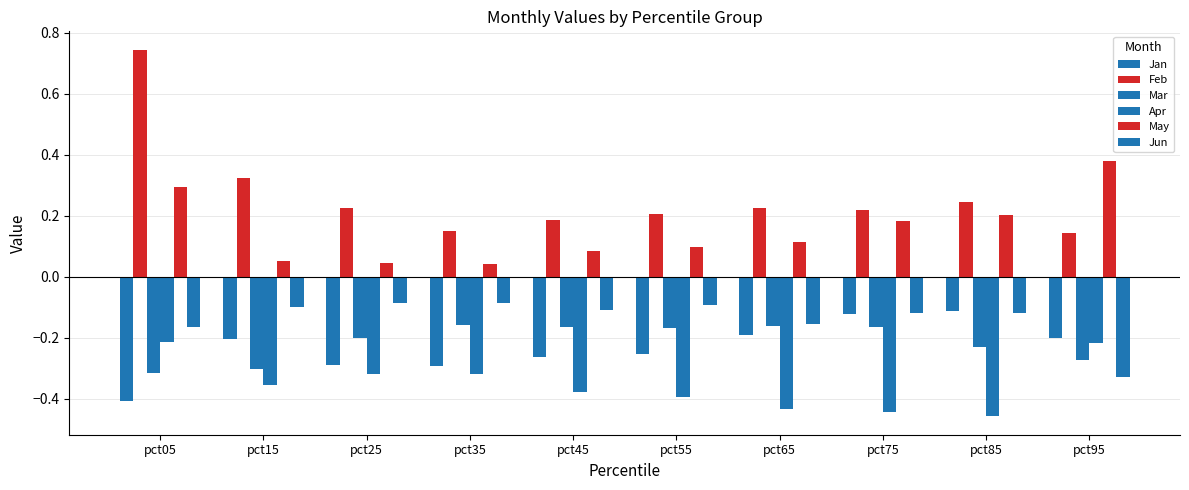

Rank the categories by May value from highest to lowest.

pct95, pct05, pct85, pct75, pct65, pct55, pct45, pct15, pct25, pct35